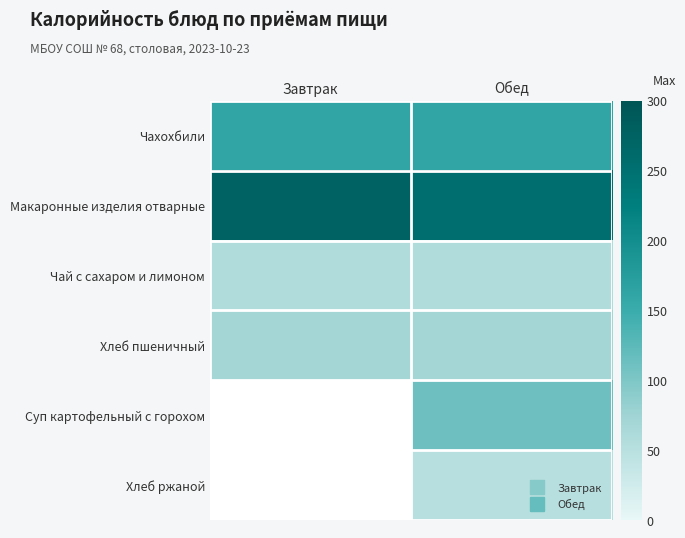

What is the spread (max minus min) of values at Завтрак?

219.0